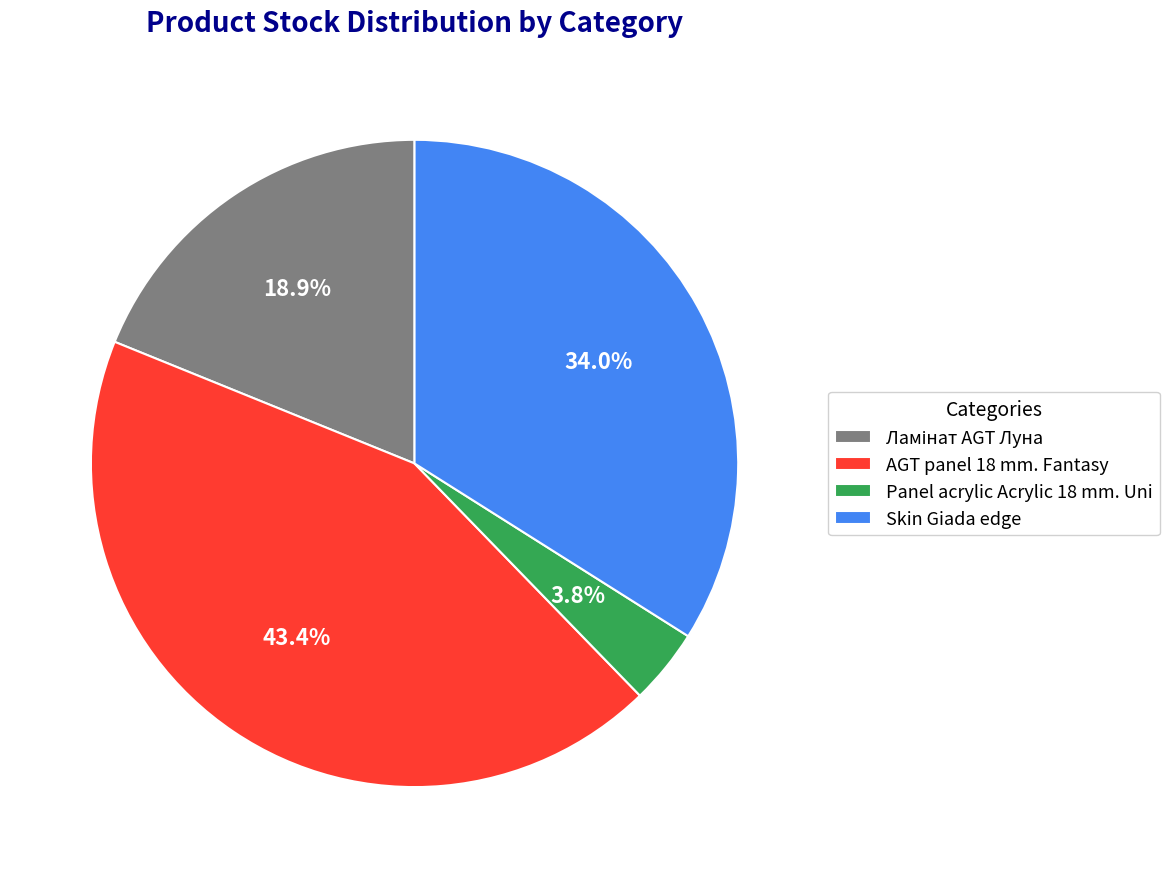

Which category has the smallest portion of the pie?

Panel acrylic Acrylic 18 mm. Uni